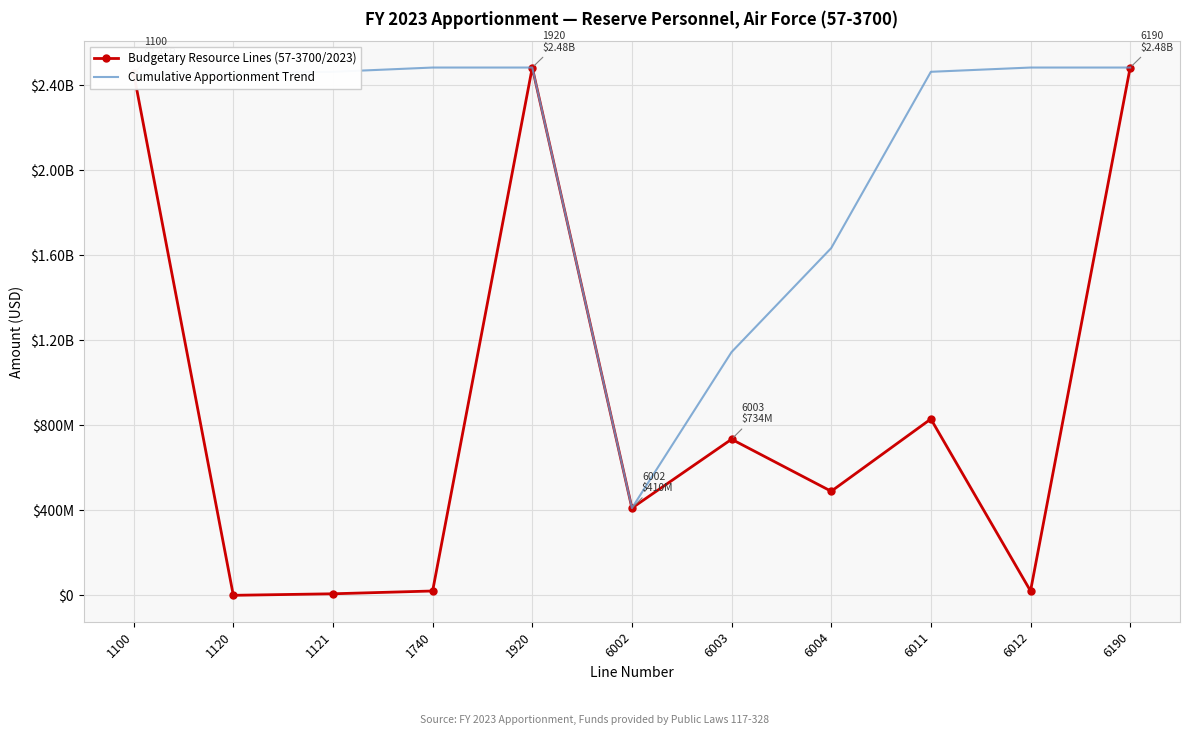

What value does the Cumulative Apportionment Trend series have at 1120, to the nearest 50?

2457257000